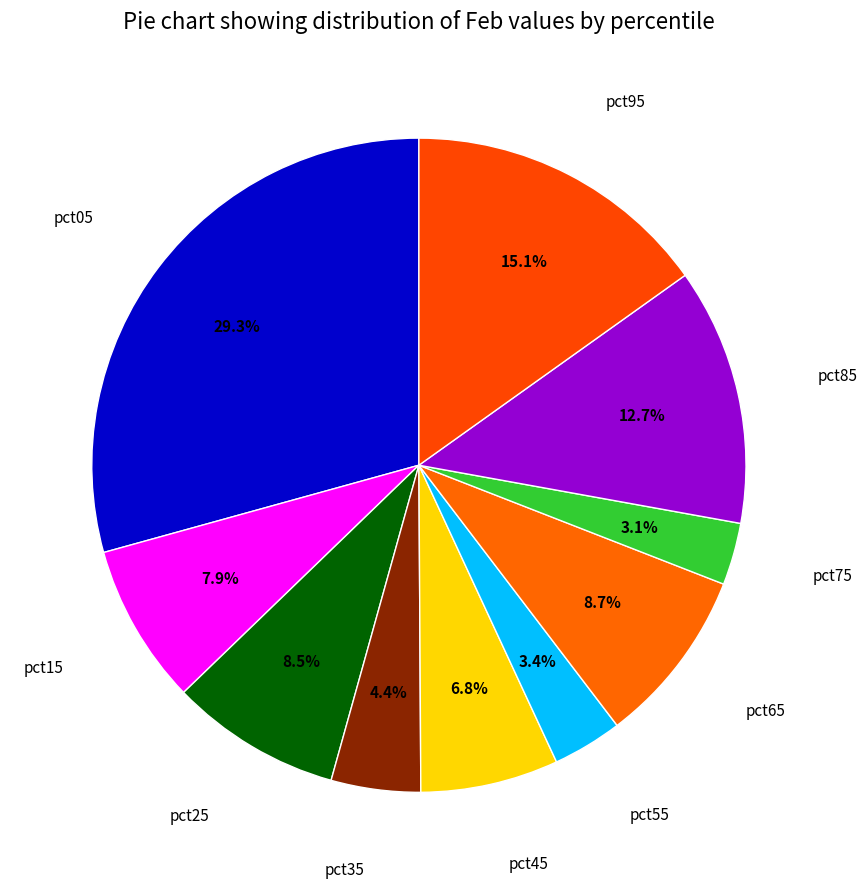

Is there any slice that represents more than half of the pie?

No